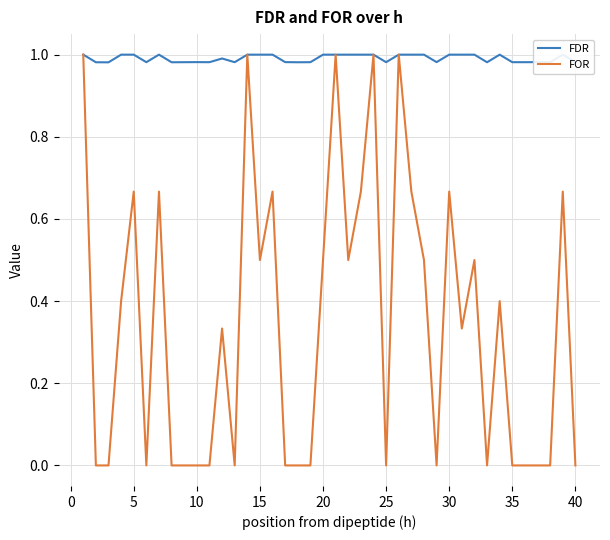

What is the maximum value shown in the chart?

1.0